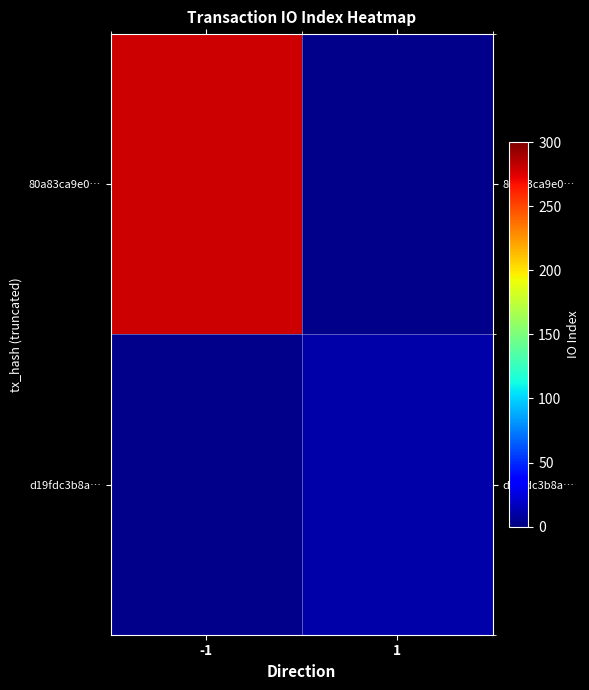

The d19fdc3b8a… series shows 11.0 at 1. True or false?

True